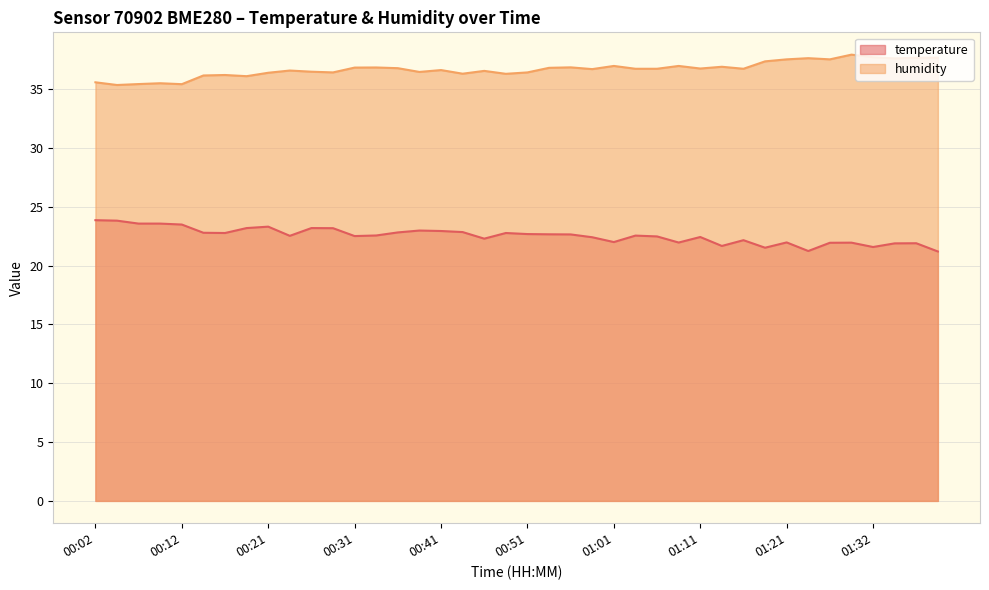

True or false: humidity and temperature intersect in this chart.

False